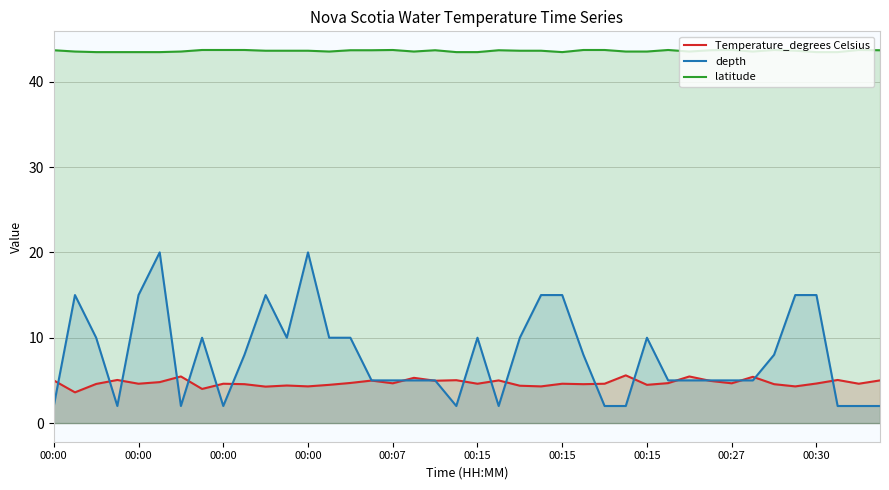

What is the difference between the maximum and minimum values in the depth series?

18.0